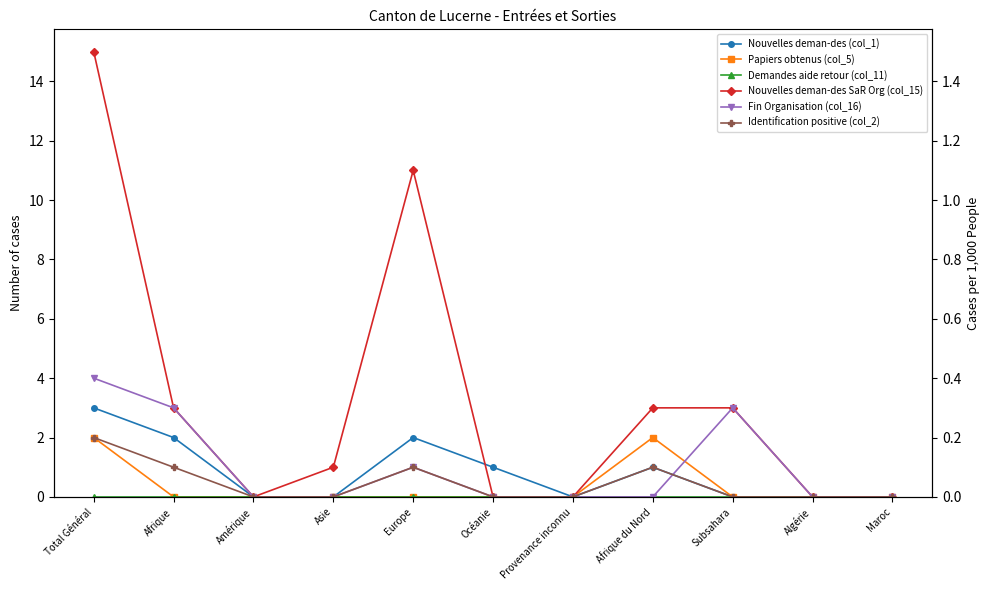

True or false: Fin Organisation (col_16) has a value of -1 at Maroc.

False